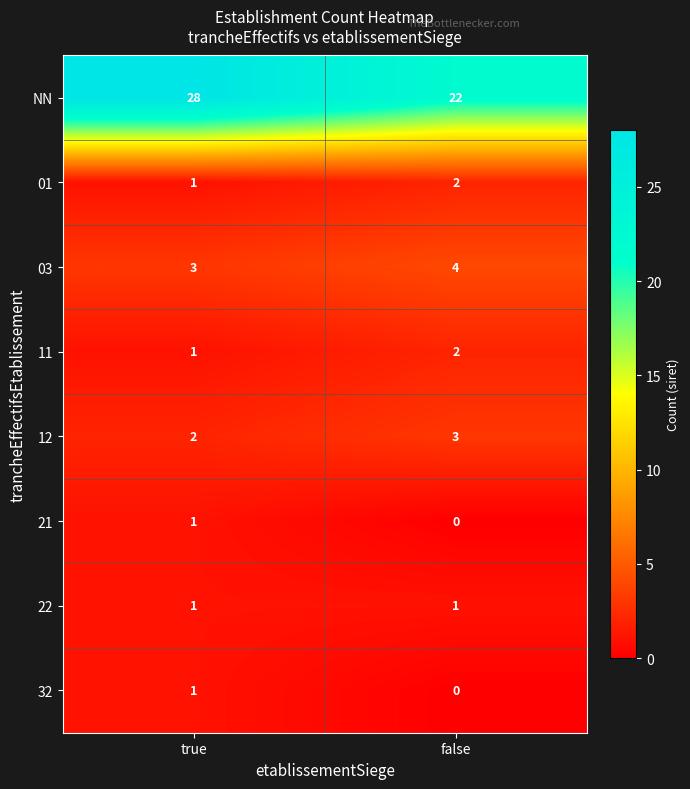

Which category has the highest value in the 03 series?

false